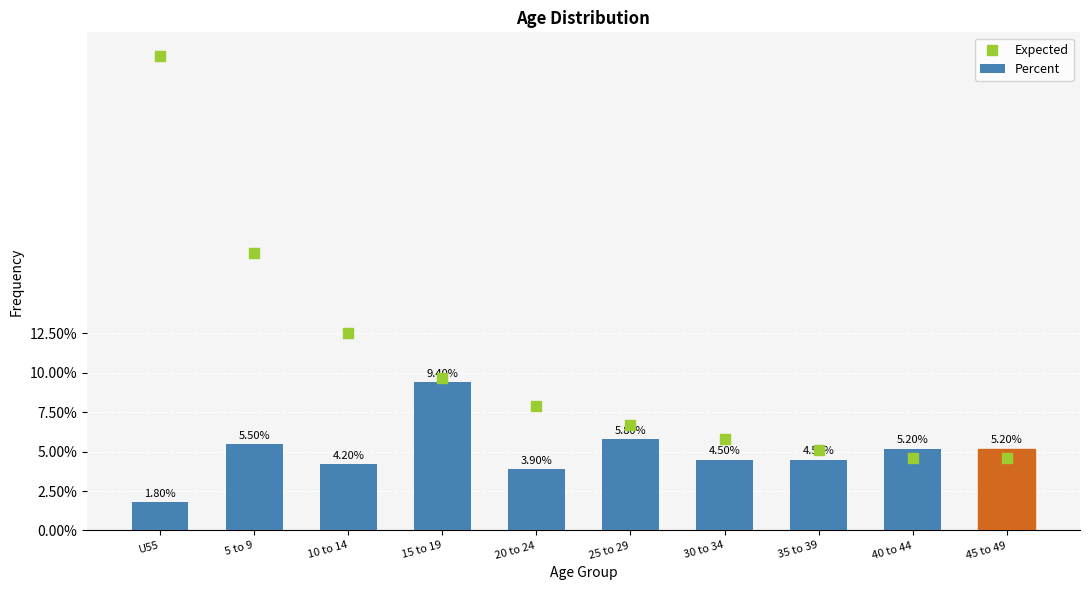

Which series reaches the maximum Y coordinate?

Expected